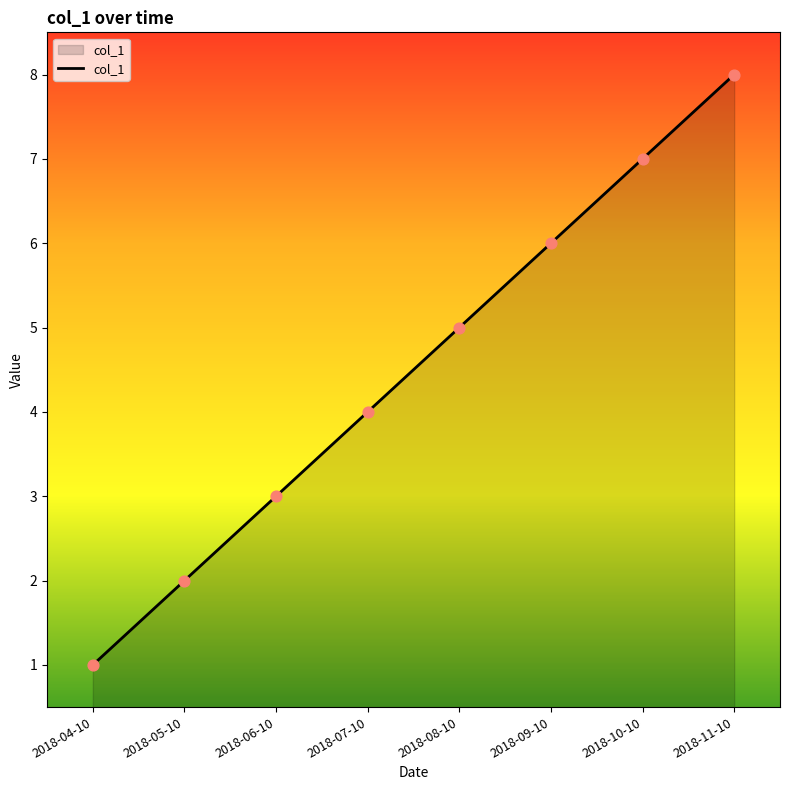

Which has a higher value, 2018-07-10 or 2018-10-10?

2018-10-10